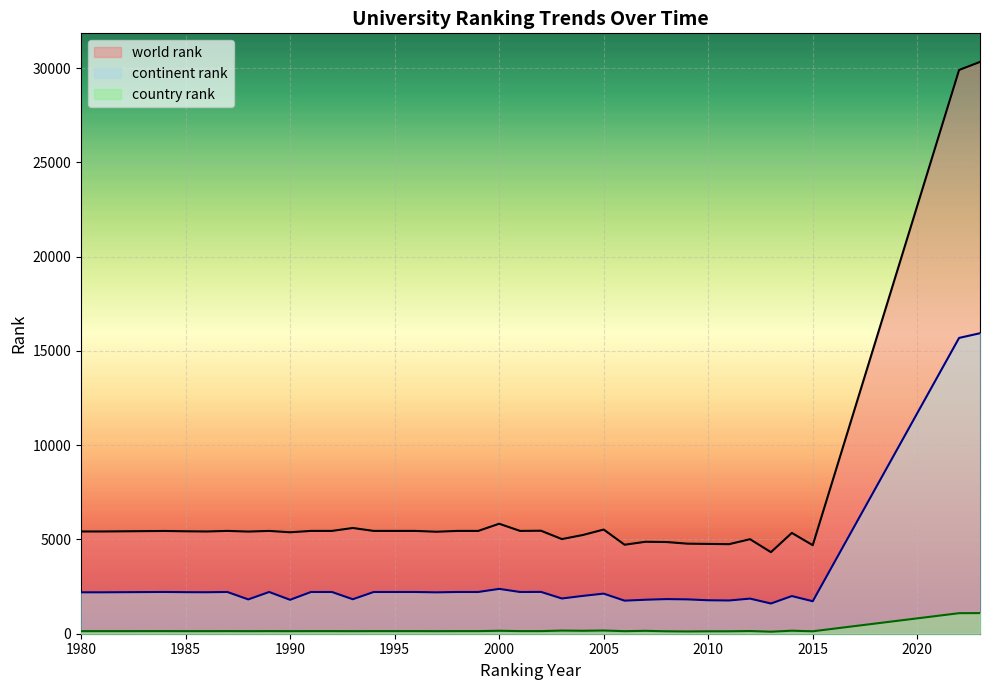

Read the country rank value at 2008.

129